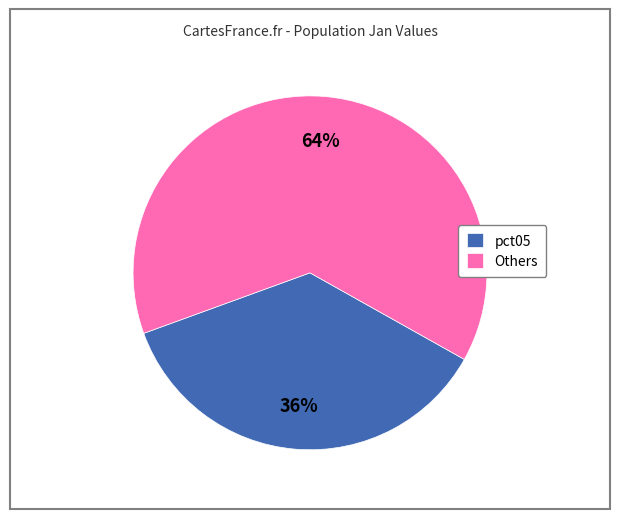

To the nearest percent, what is the combined percentage of Others and pct05?

100%